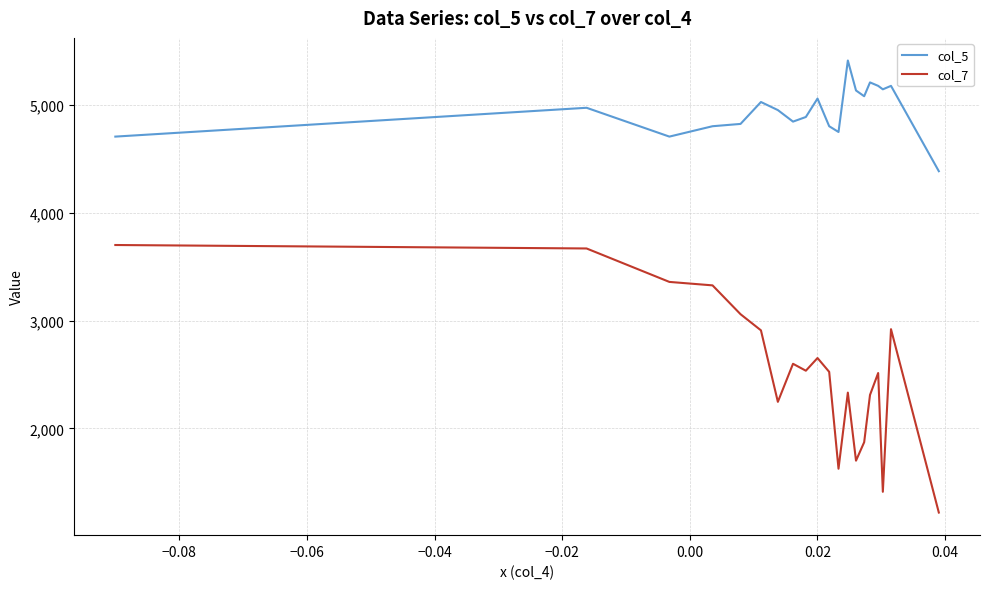

True or false: col_5 and col_7 cross at least once.

False